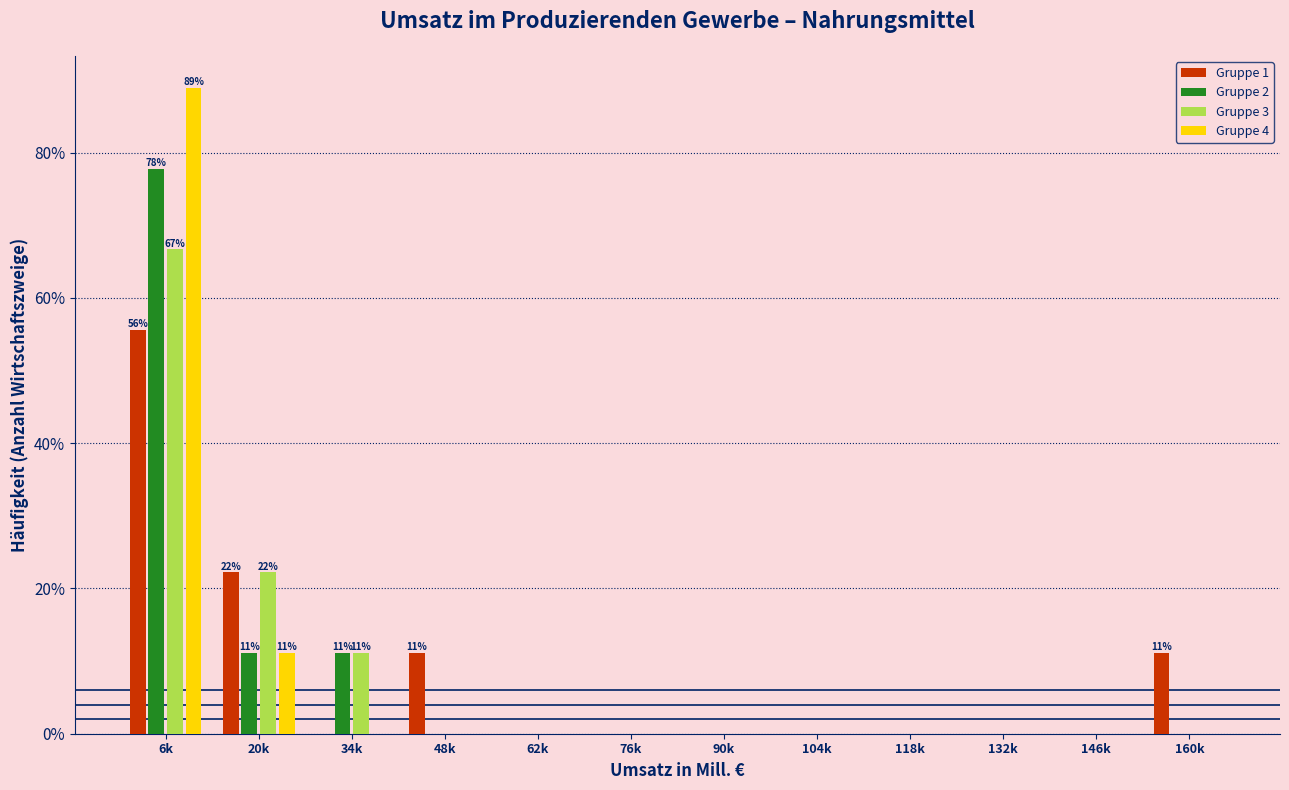

At which category does the chart reach its peak across all series?

6k